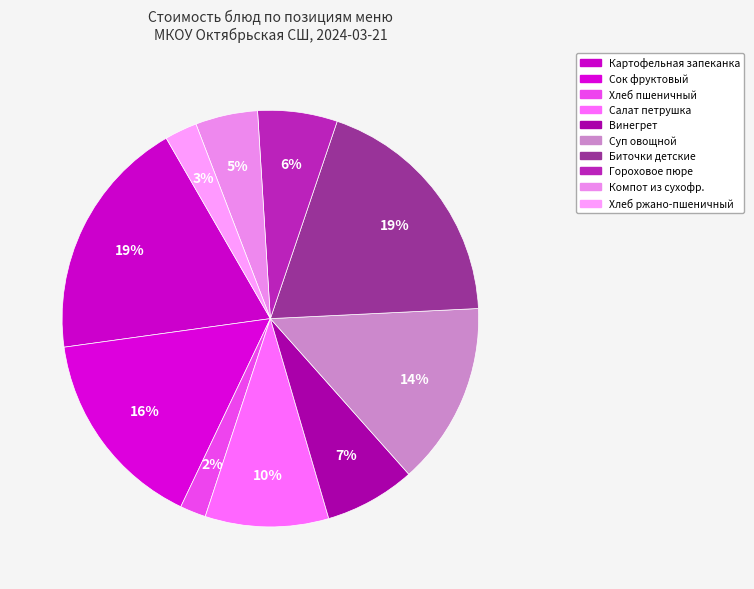

The Картофельная запеканка slice represents 34% of the pie. True or false?

False